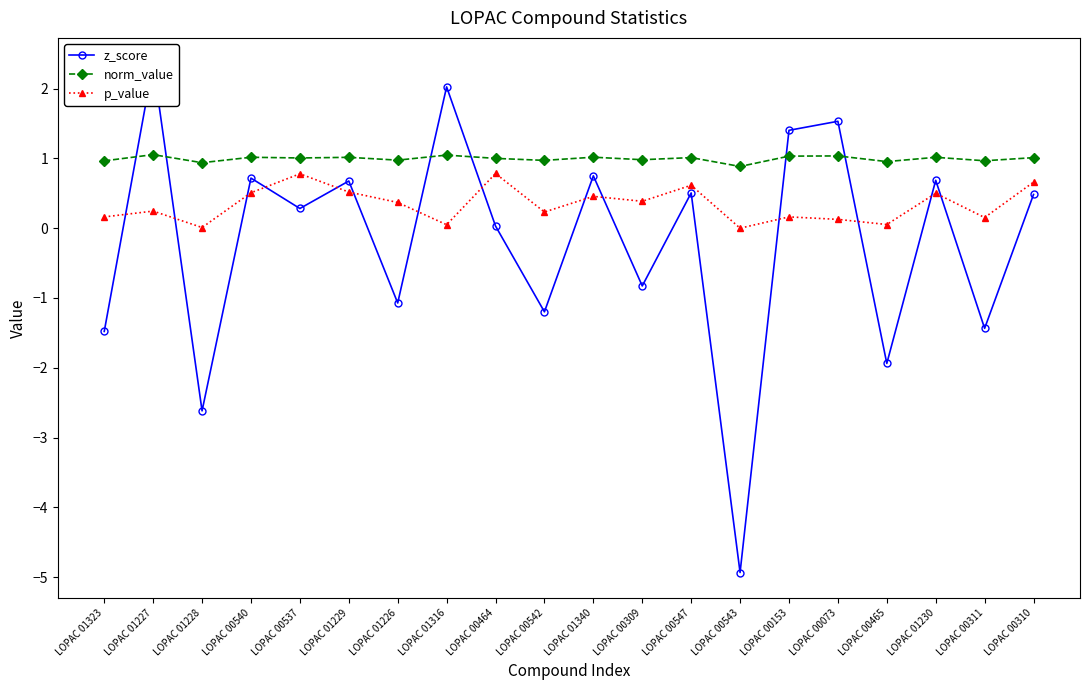

Reading left to right, transcribe all the data shown in this chart.

z_score: LOPAC 01323=-1.5	LOPAC 01227=2.4	LOPAC 01228=-2.6	LOPAC 00540=0.7	LOPAC 00537=0.3	LOPAC 01229=0.7	LOPAC 01226=-1.1	LOPAC 01316=2.0	LOPAC 00464=0.0	LOPAC 00542=-1.2	LOPAC 01340=0.8	LOPAC 00309=-0.8	LOPAC 00547=0.5	LOPAC 00543=-4.9	LOPAC 00153=1.4	LOPAC 00073=1.5	LOPAC 00465=-1.9	LOPAC 01230=0.7	LOPAC 00311=-1.4	LOPAC 00310=0.5
norm_value: LOPAC 01323=1.0	LOPAC 01227=1.1	LOPAC 01228=0.9	LOPAC 00540=1.0	LOPAC 00537=1.0	LOPAC 01229=1.0	LOPAC 01226=1.0	LOPAC 01316=1.0	LOPAC 00464=1.0	LOPAC 00542=1.0	LOPAC 01340=1.0	LOPAC 00309=1.0	LOPAC 00547=1.0	LOPAC 00543=0.9	LOPAC 00153=1.0	LOPAC 00073=1.0	LOPAC 00465=1.0	LOPAC 01230=1.0	LOPAC 00311=1.0	LOPAC 00310=1.0
p_value: LOPAC 01323=0.2	LOPAC 01227=0.2	LOPAC 01228=0.0	LOPAC 00540=0.5	LOPAC 00537=0.8	LOPAC 01229=0.5	LOPAC 01226=0.4	LOPAC 01316=0.0	LOPAC 00464=0.8	LOPAC 00542=0.2	LOPAC 01340=0.5	LOPAC 00309=0.4	LOPAC 00547=0.6	LOPAC 00543=0.0	LOPAC 00153=0.2	LOPAC 00073=0.1	LOPAC 00465=0.1	LOPAC 01230=0.5	LOPAC 00311=0.2	LOPAC 00310=0.7